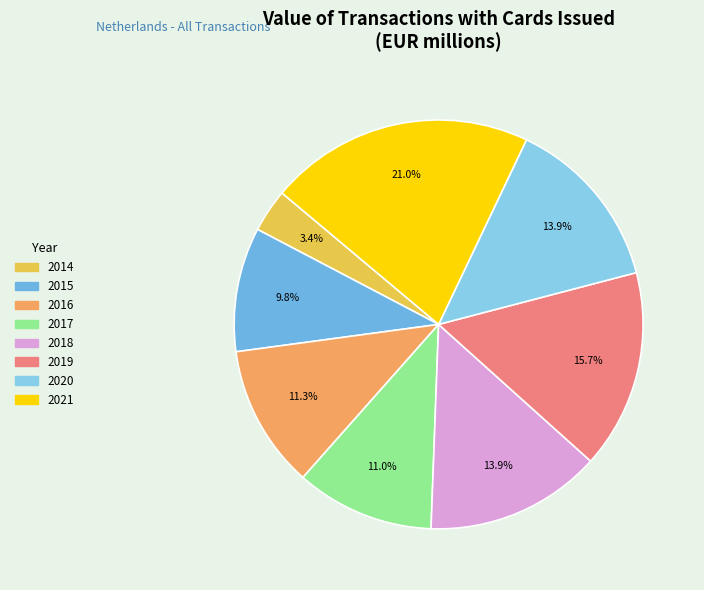

The 2021 slice represents 15% of the pie. True or false?

False